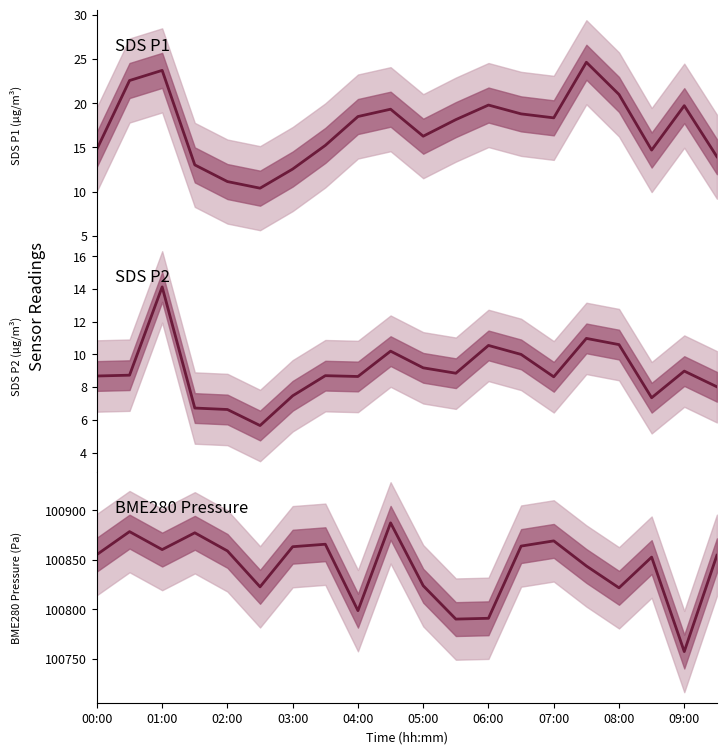

Rank the categories by SDS_P1 value from highest to lowest.

15, 02:00, 01:00, 16, 12, 18, 09:00, 13, 08:00, 14, 11, 10, 07:00, 00:00, 17, 19, 03:00, 06:00, 04:00, 05:00